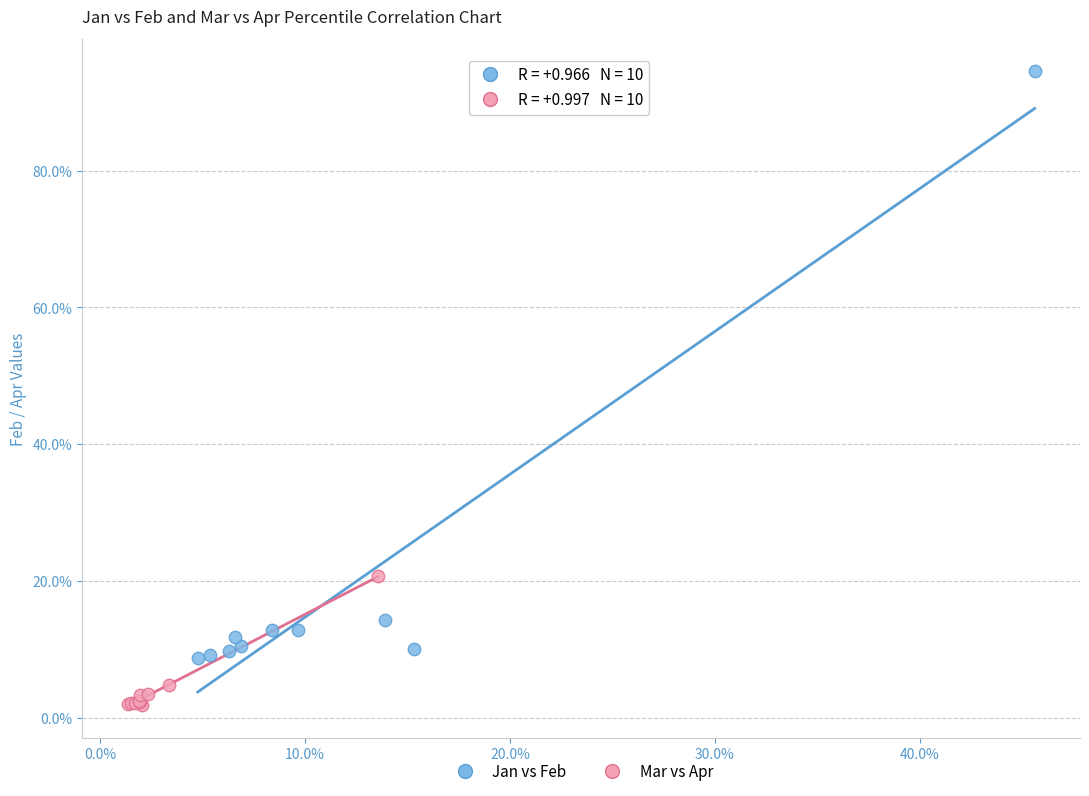

Which series contains the lowest Y value?

Mar vs Apr